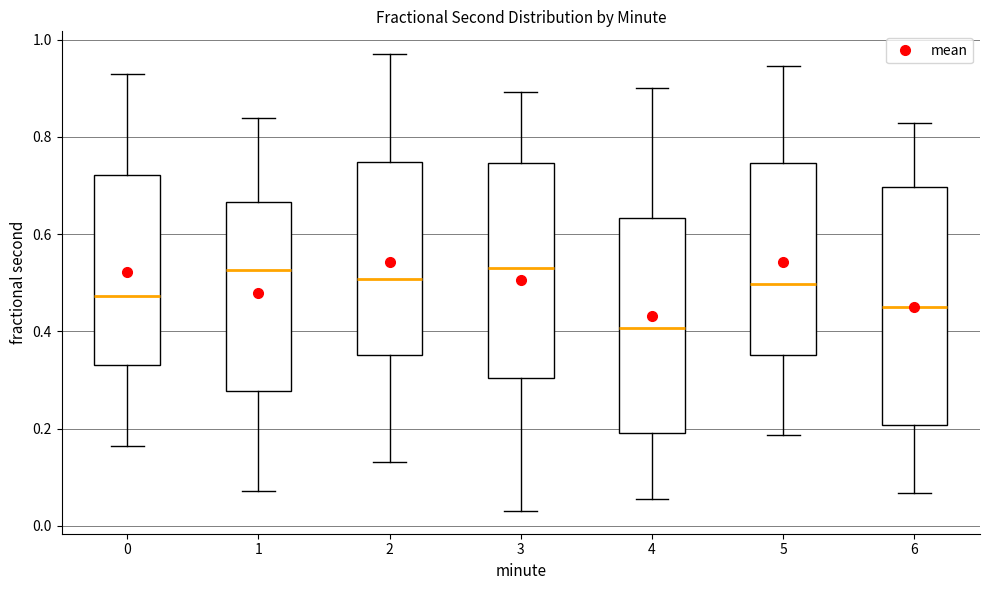

Reading left to right, read every box against the y-axis: the position of its median line, the range the box covers, and the ends of its whiskers. The values are not printed on the chart, so give them approximately, as read against the axis.

0: median 0.48, box 0.34 to 0.72, whiskers 0.16 to 0.92
1: median 0.52, box 0.28 to 0.66, whiskers 0.08 to 0.84
2: median 0.50, box 0.36 to 0.74, whiskers 0.14 to 0.96
3: median 0.52, box 0.30 to 0.74, whiskers 0.04 to 0.90
4: median 0.40, box 0.20 to 0.64, whiskers 0.06 to 0.90
5: median 0.50, box 0.36 to 0.74, whiskers 0.18 to 0.94
6: median 0.44, box 0.20 to 0.70, whiskers 0.06 to 0.82